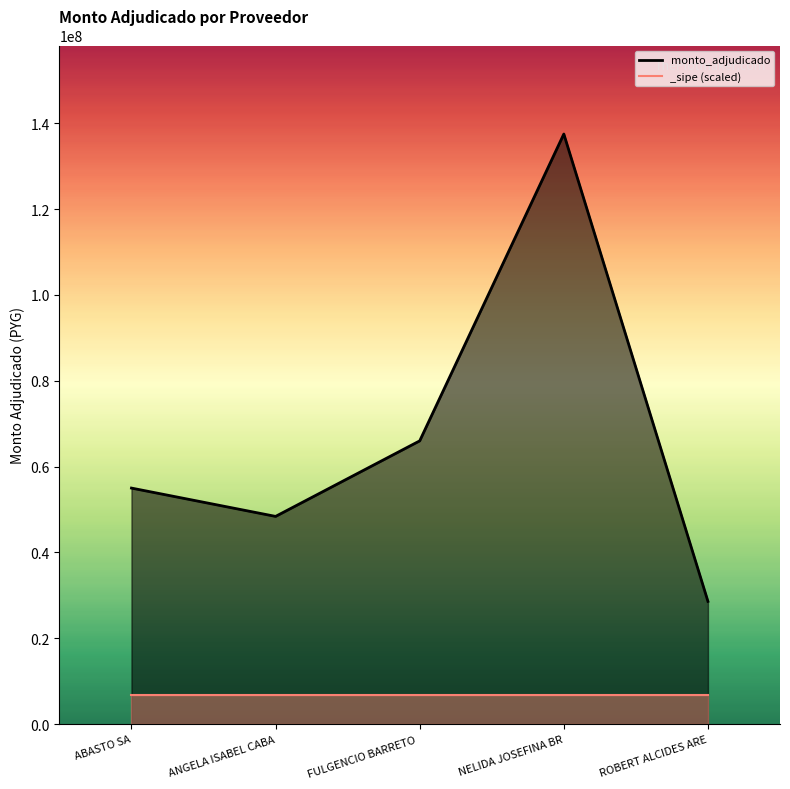

What is the ratio of the value at ANGELA ISABEL CABA to the value at FULGENCIO BARRETO ?

0.7